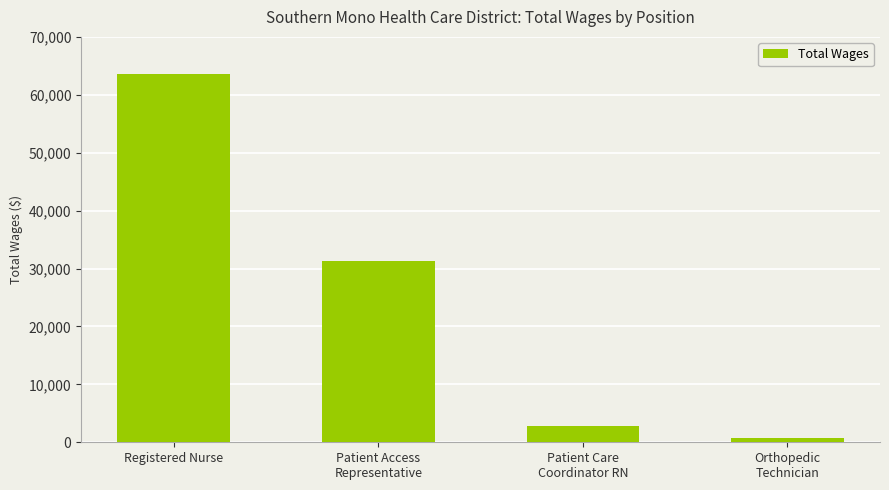

Rank the categories by value from lowest to highest.

Orthopedic
Technician, Patient Care
Coordinator RN, Patient Access
Representative, Registered Nurse